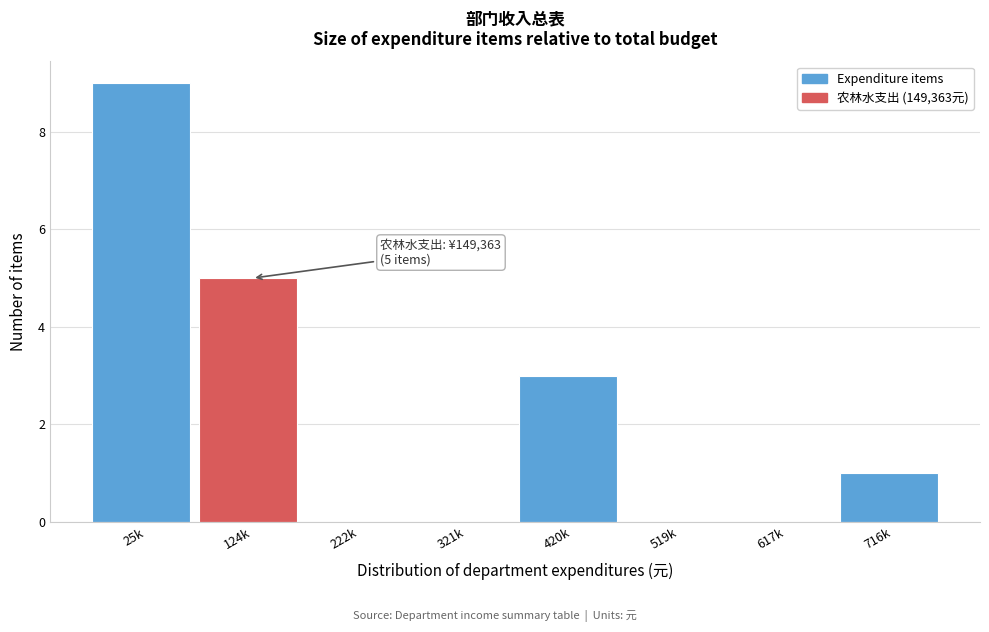

Reading left to right, transcribe all the data shown in this chart.

25k=9	124k=5	222k=0	321k=0	420k=3	519k=0	617k=0	716k=1